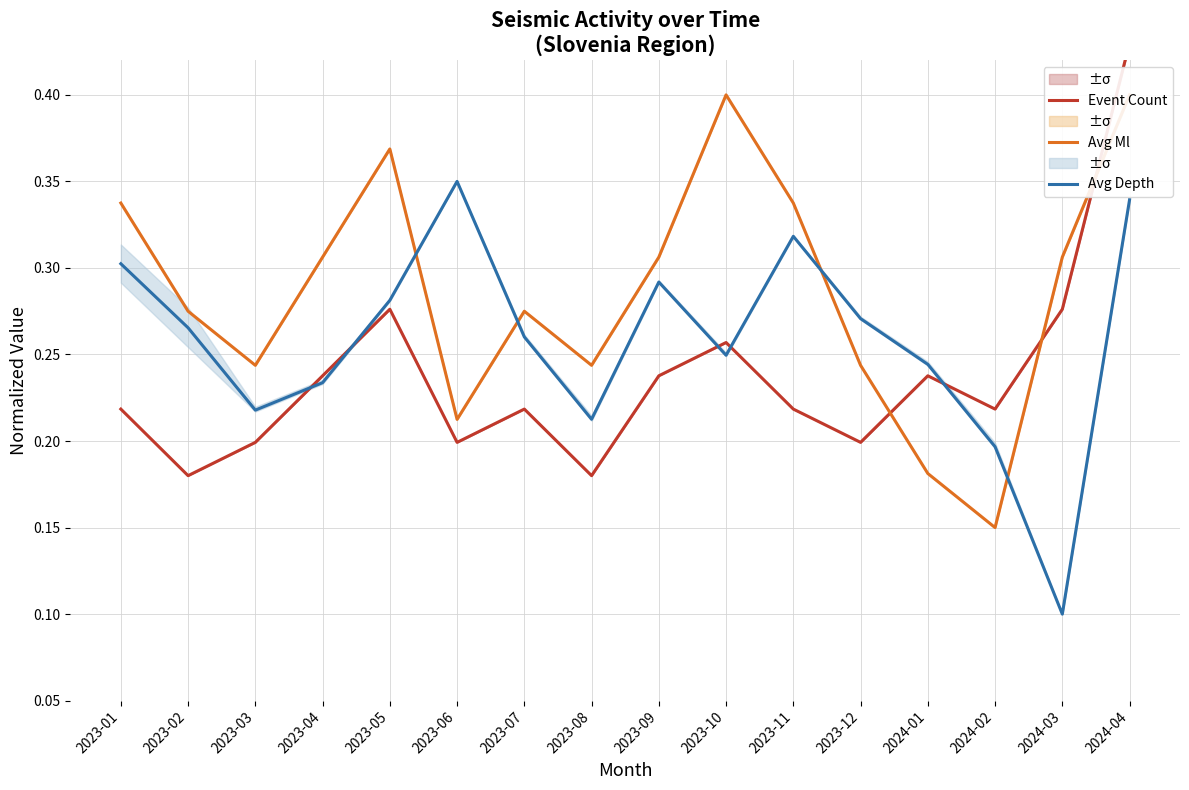

Reading left to right, transcribe all the data shown in this chart.

Event Count: 0.2	0.2	0.2	0.2	0.3	0.2	0.2	0.2	0.2	0.3	0.2	0.2	0.2	0.2	0.3	0.4
Avg Ml: 0.3	0.3	0.2	0.3	0.4	0.2	0.3	0.2	0.3	0.4	0.3	0.2	0.2	0.2	0.3	0.4
Avg Depth: 0.3	0.3	0.2	0.2	0.3	0.3	0.3	0.2	0.3	0.2	0.3	0.3	0.2	0.2	0.1	0.3